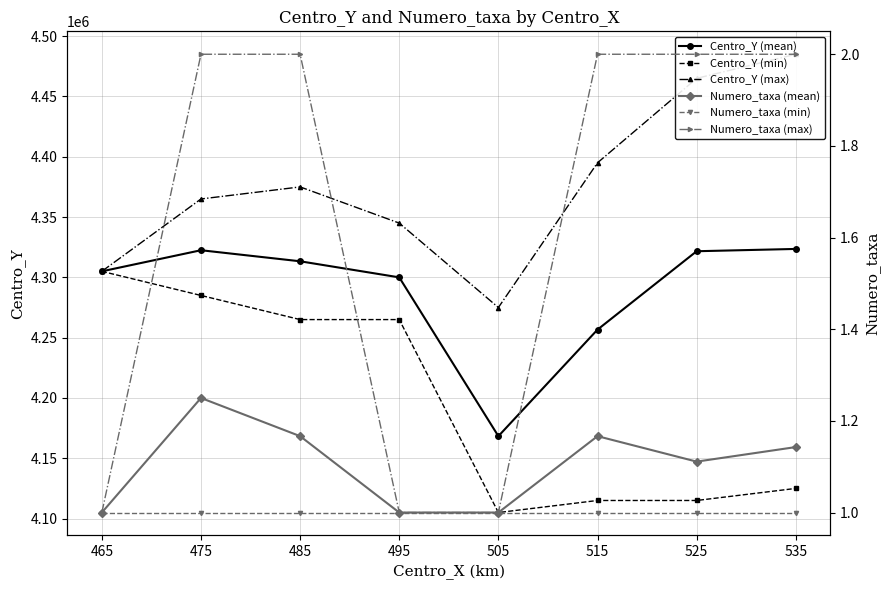

What value does the Centro_Y (min) series have at 515?

4115000.0